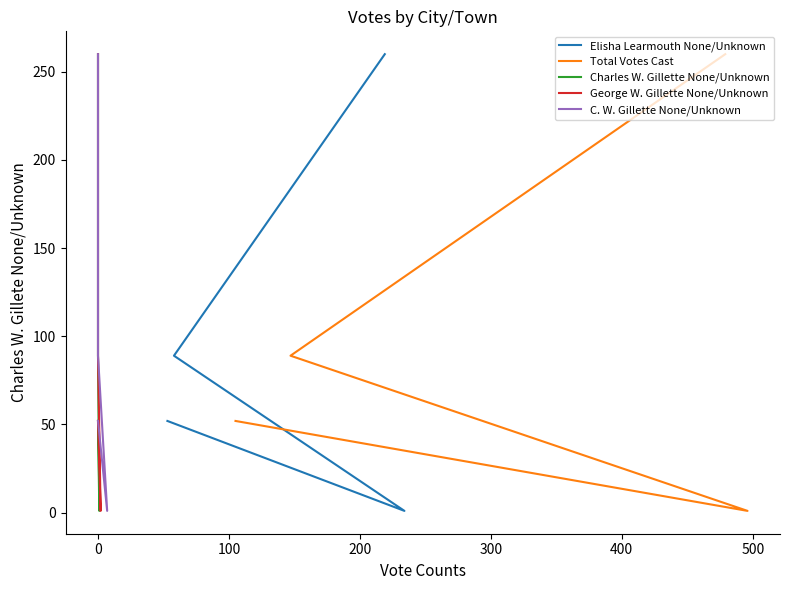

The value of George W. Gillette None/Unknown at 0 is 33. True or false?

False